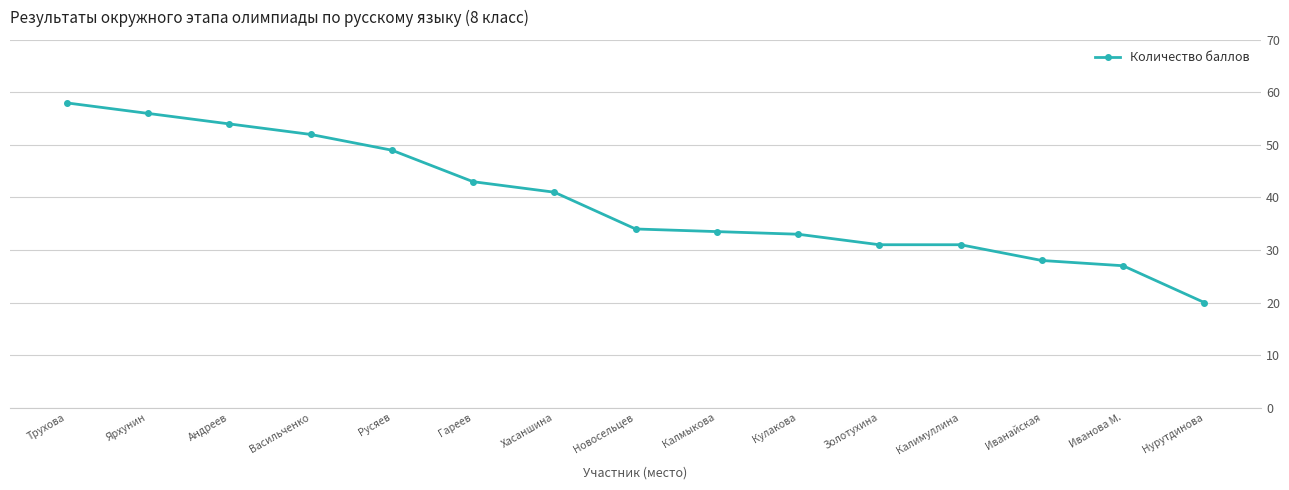

How many lines are shown in the chart?

1